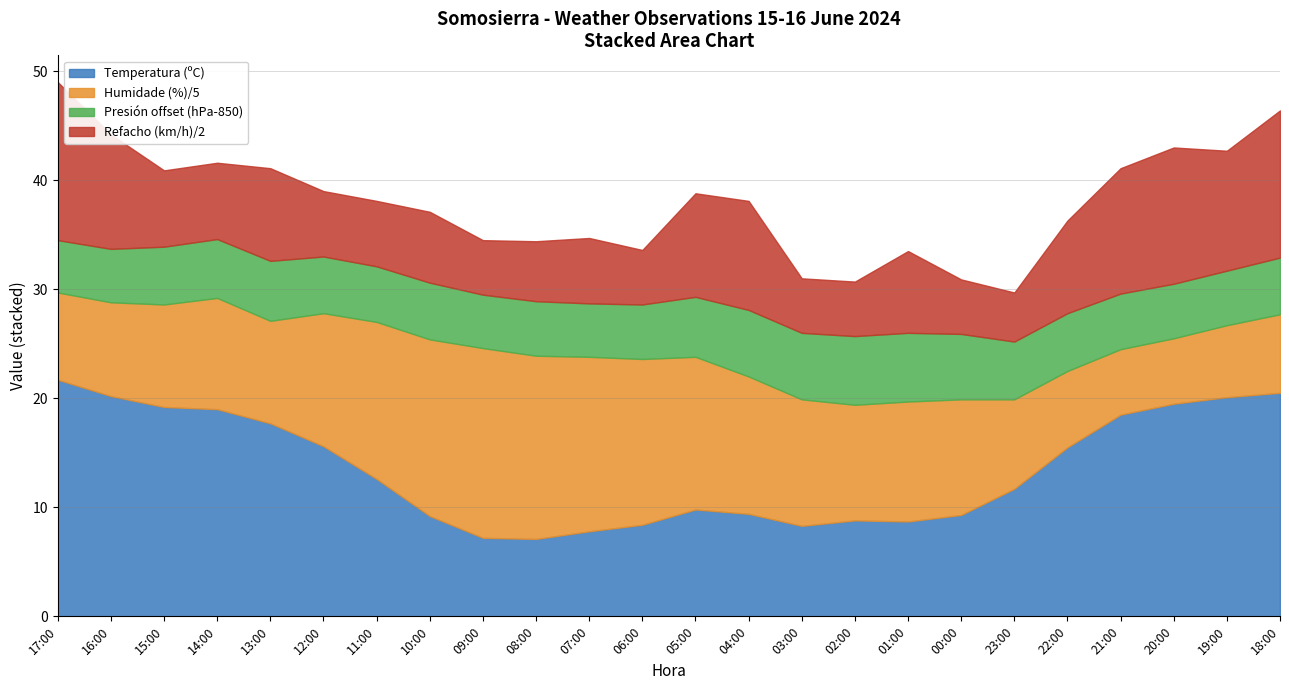

True or false: Presión (hPa) has more than 0 interior local peaks.

True